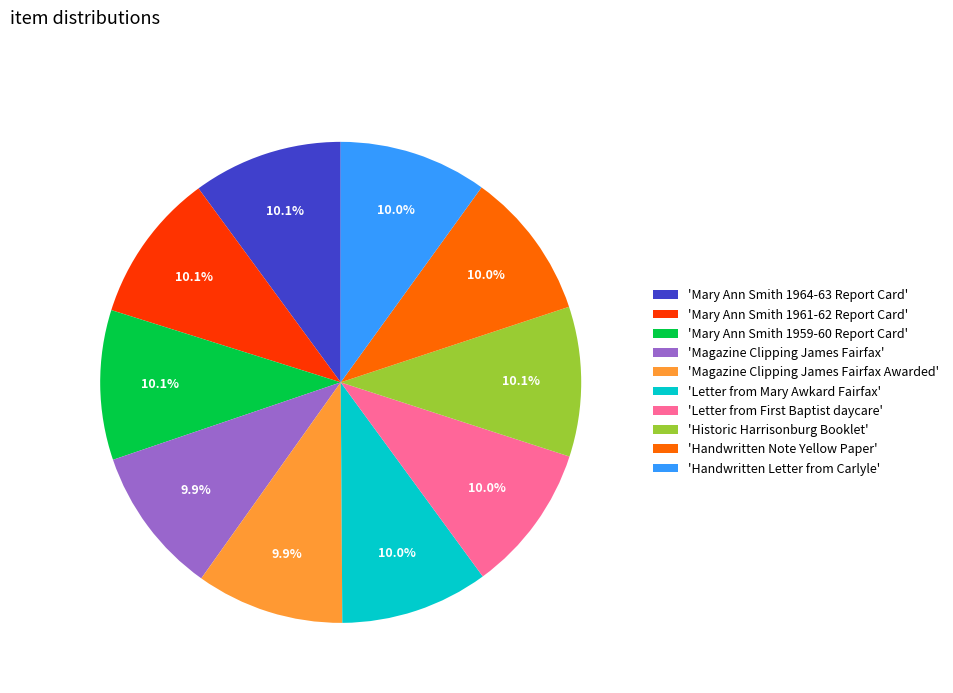

What percentage do 'Handwritten Note Yellow Paper' and 'Magazine Clipping James Fairfax' together represent?

19.9%